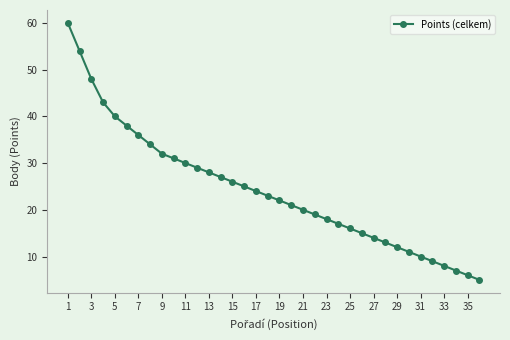

What is the minimum value shown in the chart?

5